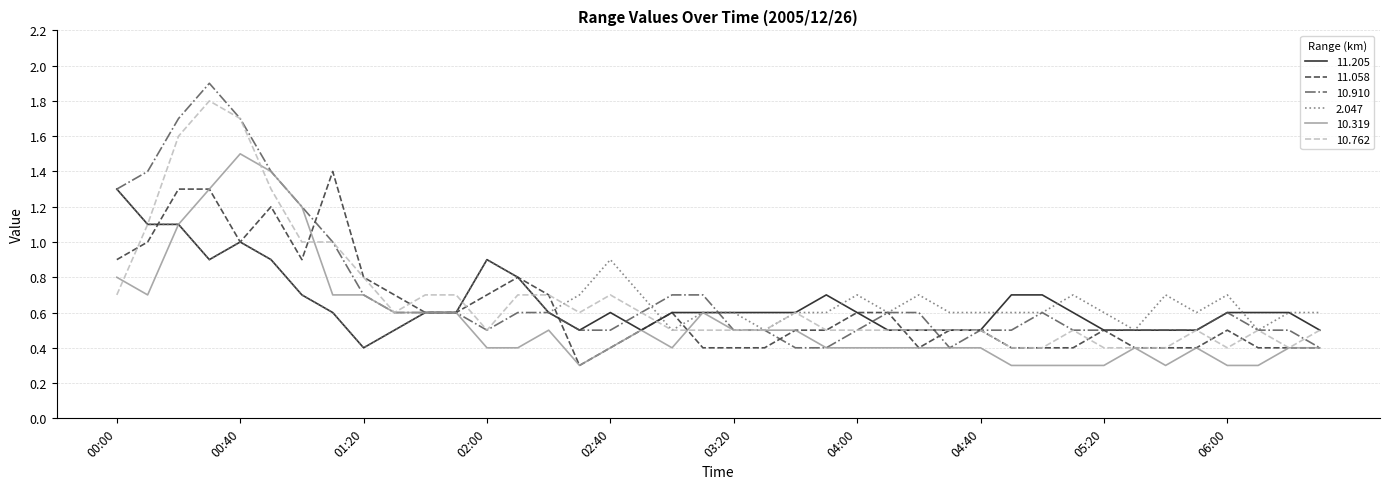

What is the highest value of the 10.319 series?

1.5